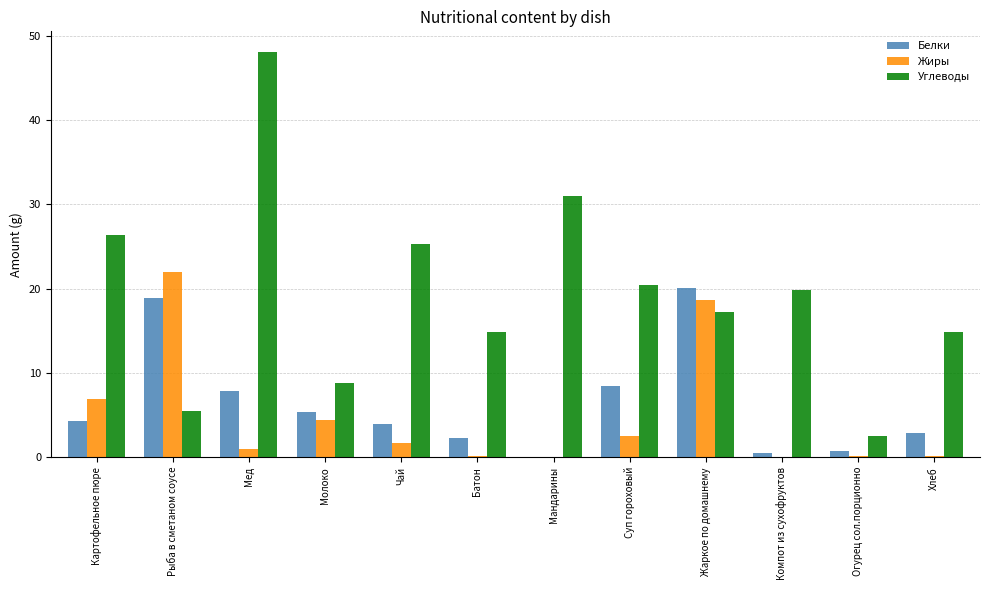

Which series has the widest spread of values?

Углеводы